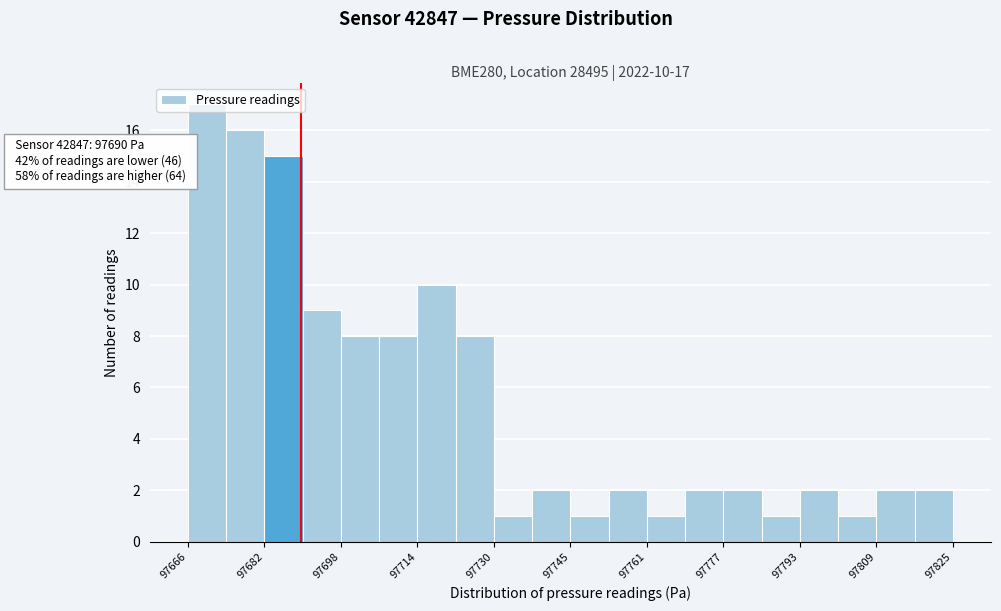

Around what value on the x-axis is the tallest bar? Give the approximate position of its centre, as read against the axis.

97670